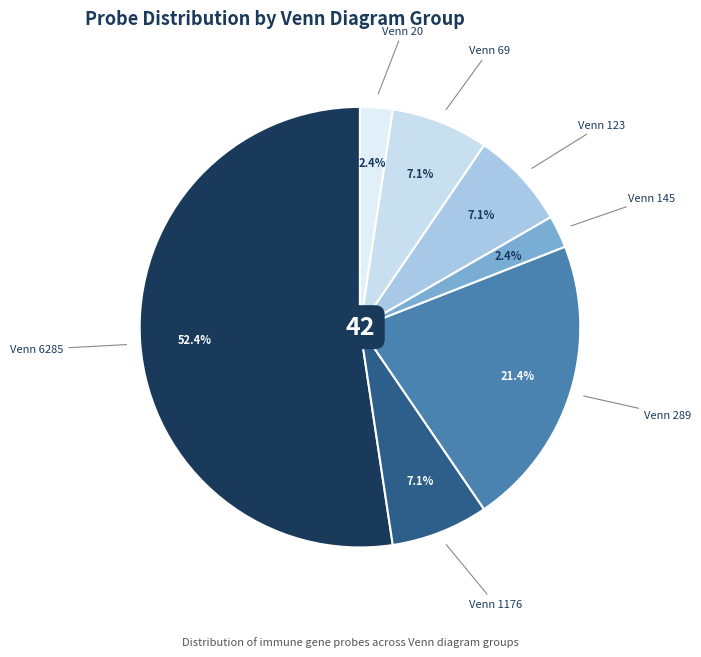

To the nearest percent, what is the average slice percentage?

14%